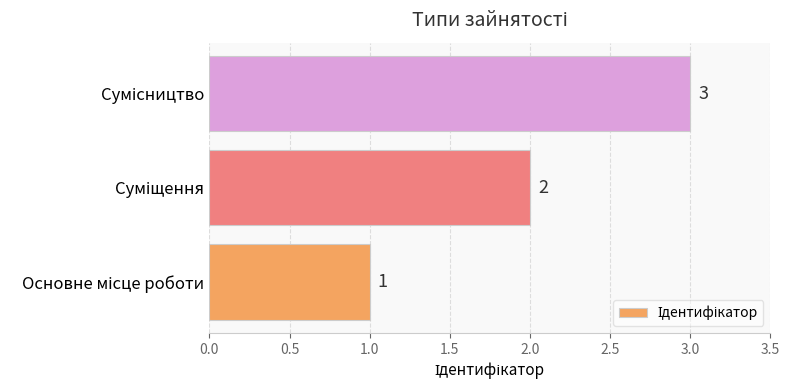

How many values are between 1 and 3?

3